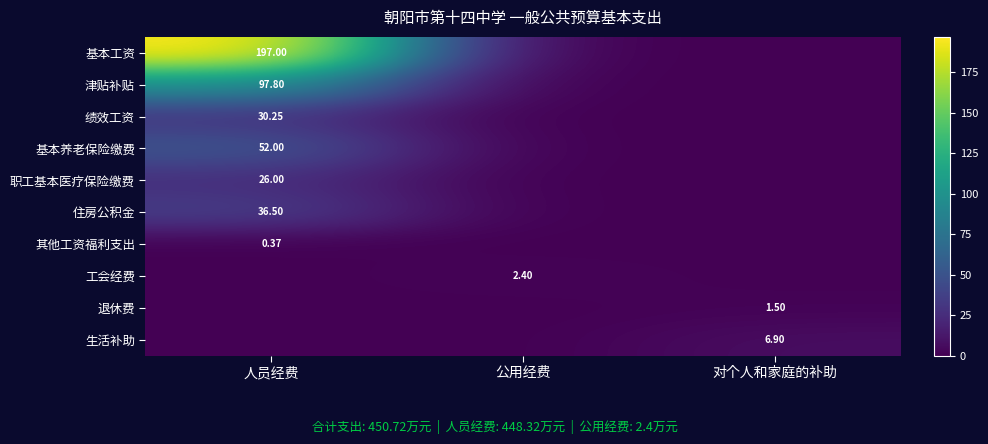

What is the greatest value displayed?

197.0